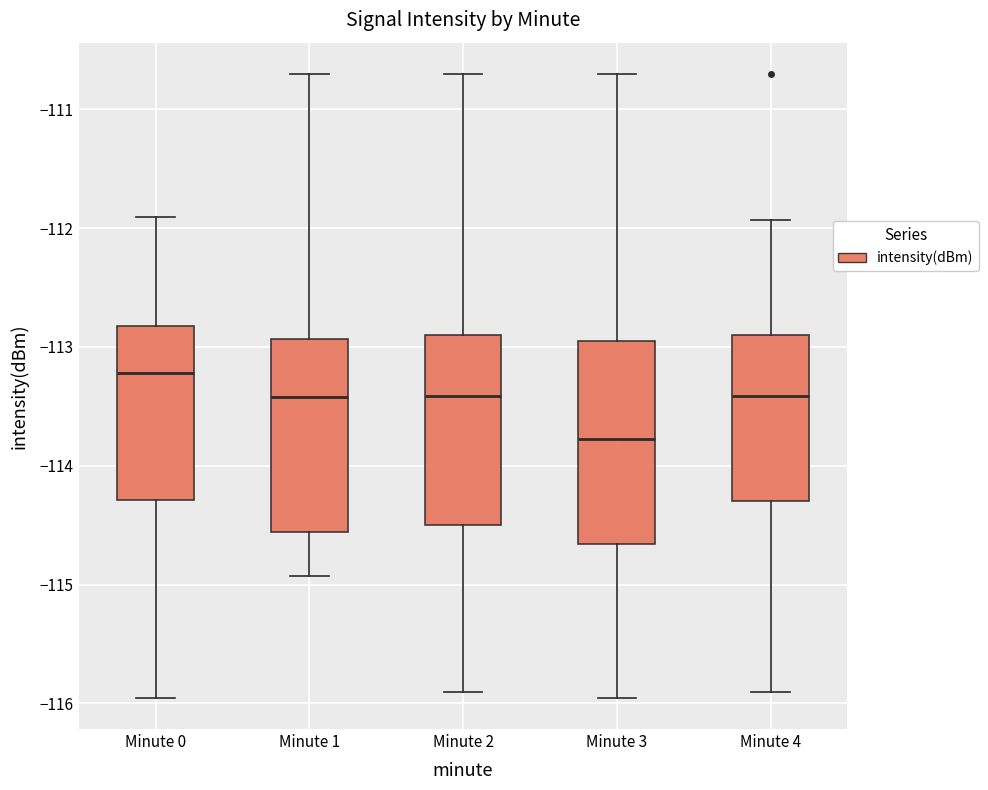

Reading left to right, transcribe this box plot: for each box, give where its median line is, the range the box spans, and where its two whiskers end, as read against the y-axis. The values are not printed on the chart, so give them approximately, as read against the axis.

Minute 0: median -113.2, box -114.3 to -112.8, whiskers -116.0 to -111.9
Minute 1: median -113.4, box -114.6 to -112.9, whiskers -114.9 to -110.7
Minute 2: median -113.4, box -114.5 to -112.9, whiskers -115.9 to -110.7
Minute 3: median -113.8, box -114.7 to -112.9, whiskers -116.0 to -110.7
Minute 4: median -113.4, box -114.3 to -112.9, whiskers -115.9 to -111.9